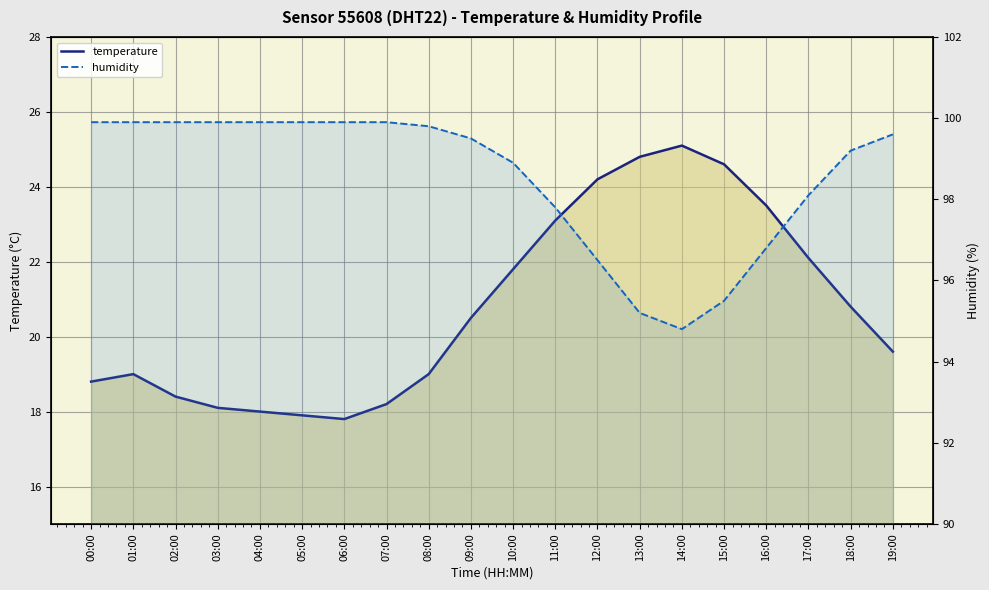

True or false: humidity and temperature intersect in this chart.

False